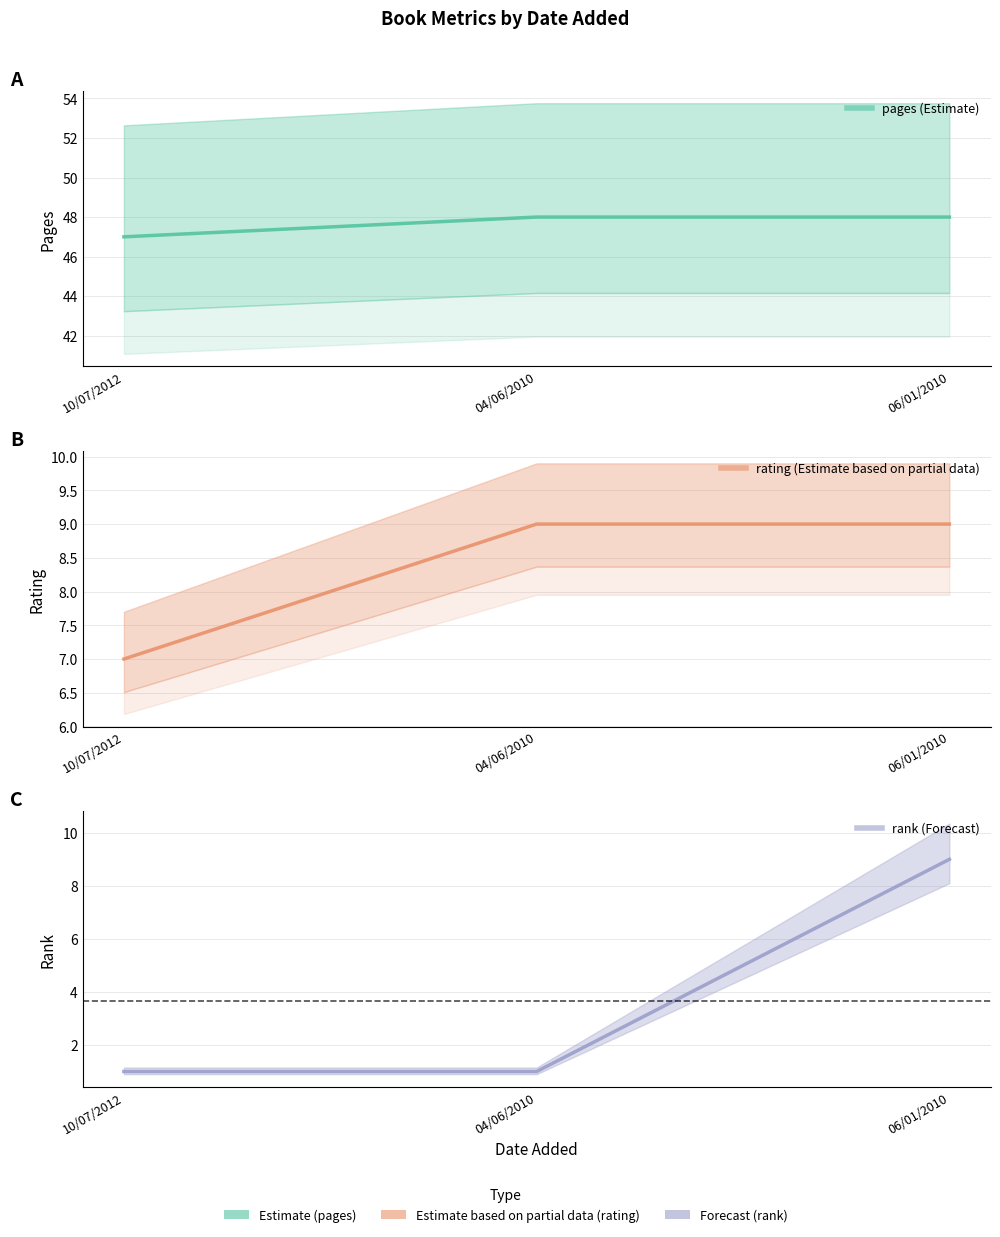

At which category does the chart reach its peak across all series?

04/06/2010